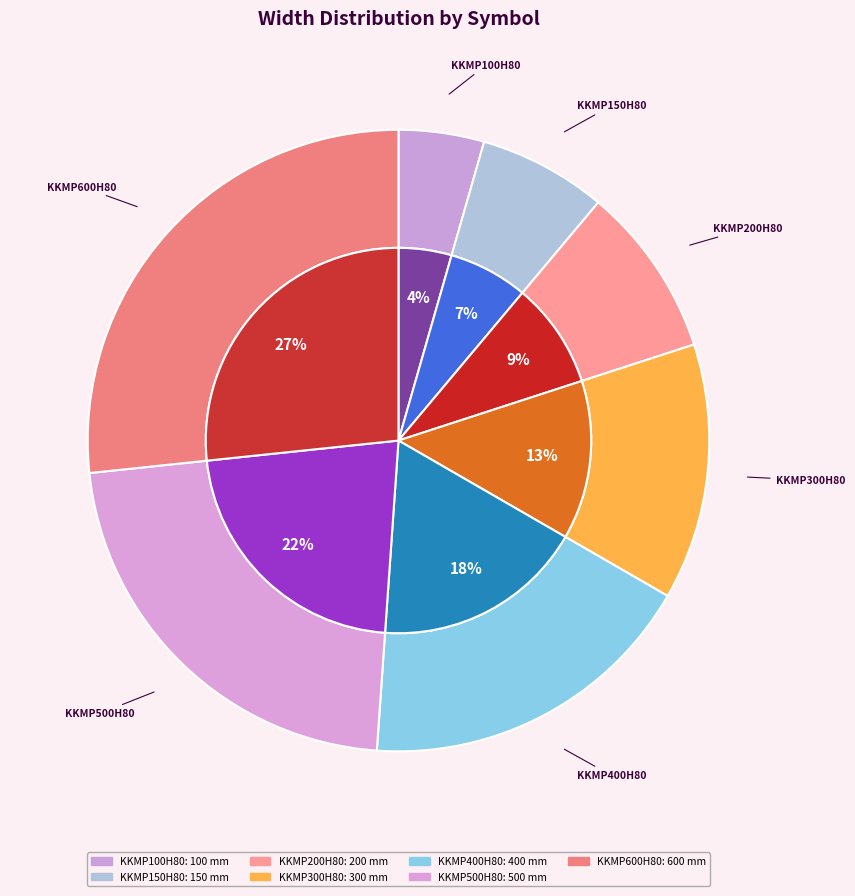

Does KKMP100H80 represent more than half of the total?

No